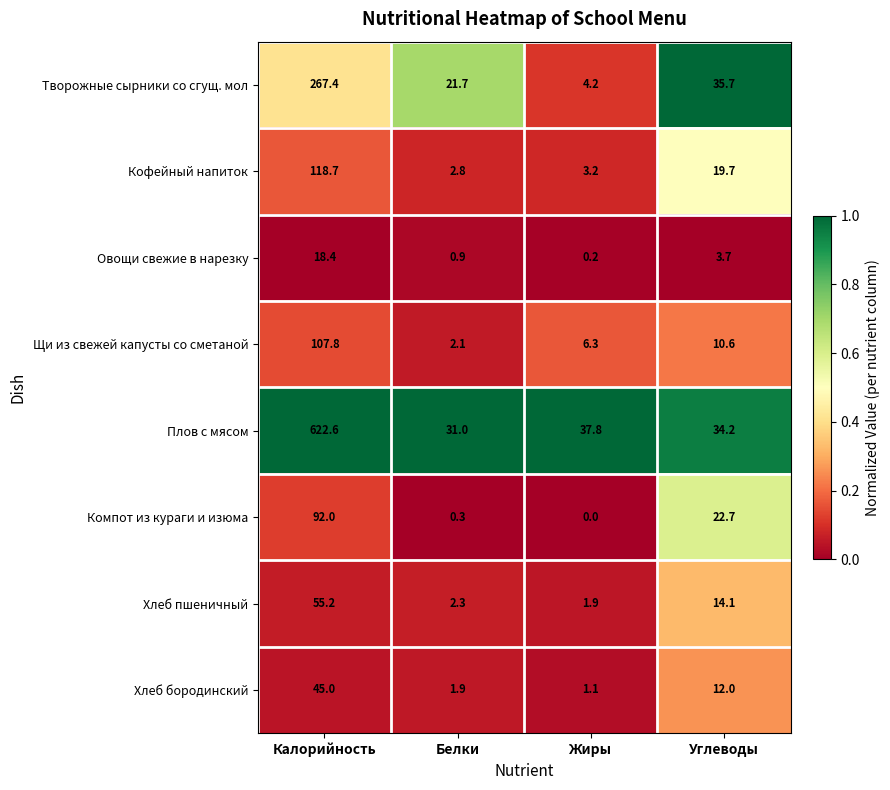

Which label corresponds to the largest value in the chart?

Калорийность